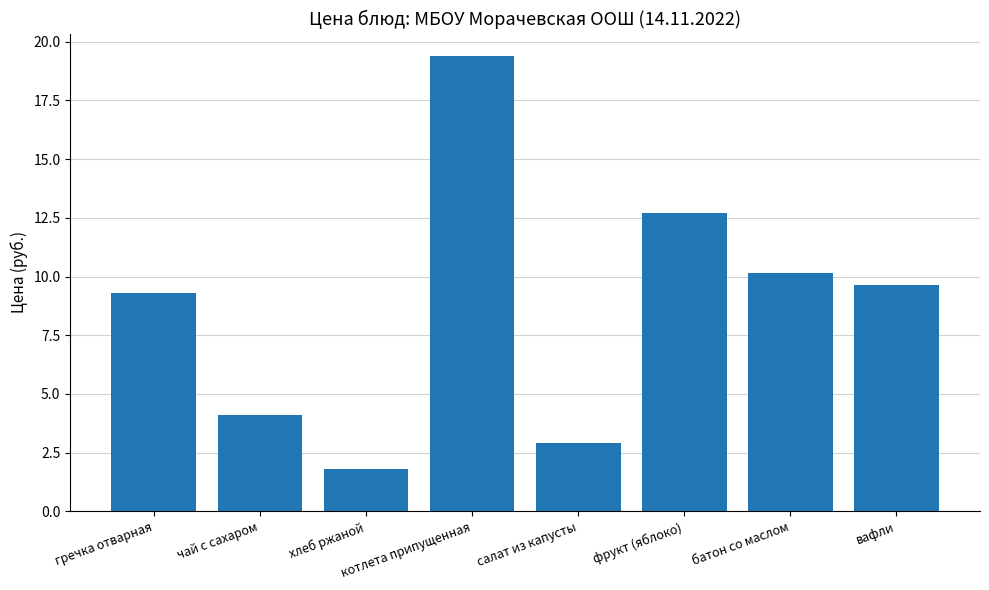

What is the change in value from чай с сахаром to вафли?

+5.5